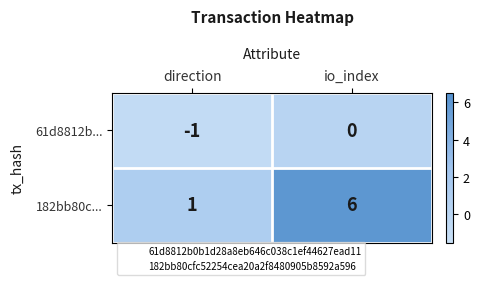

How many series are shown in this chart?

2